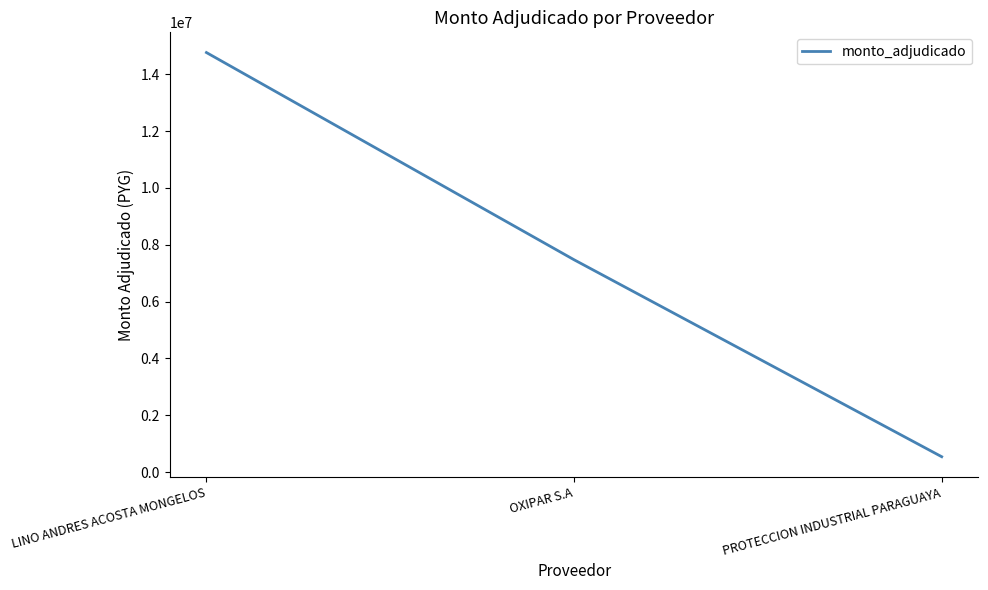

What is the sum of the values at LINO ANDRES ACOSTA MONGELOS and PROTECCION INDUSTRIAL PARAGUAYA?

15304000